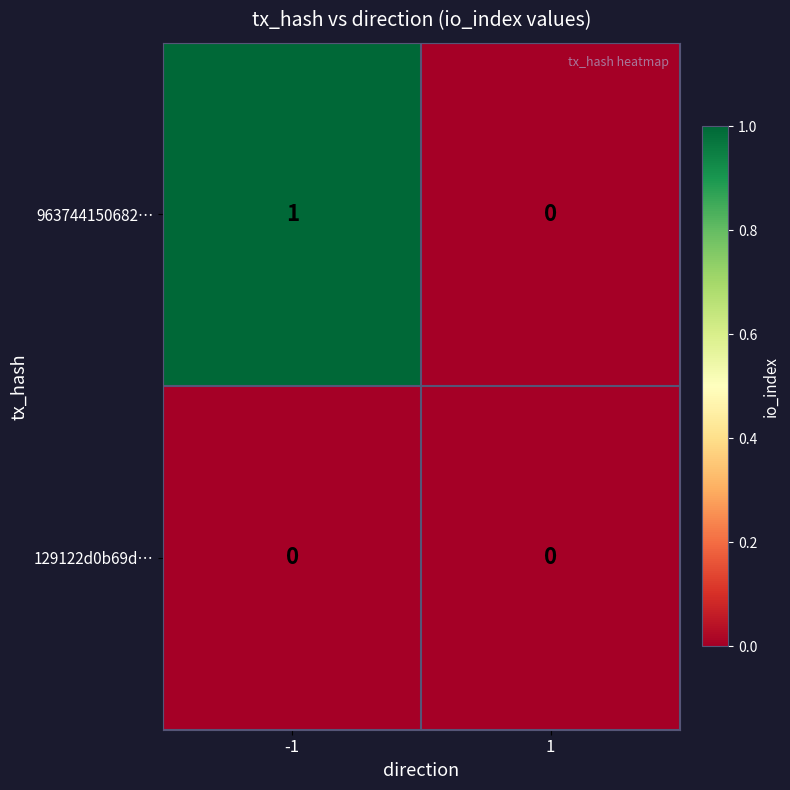

Reading left to right, what are all the values shown in this chart?

963744150682…: -1=1	1=0
129122d0b69d…: -1=0	1=0